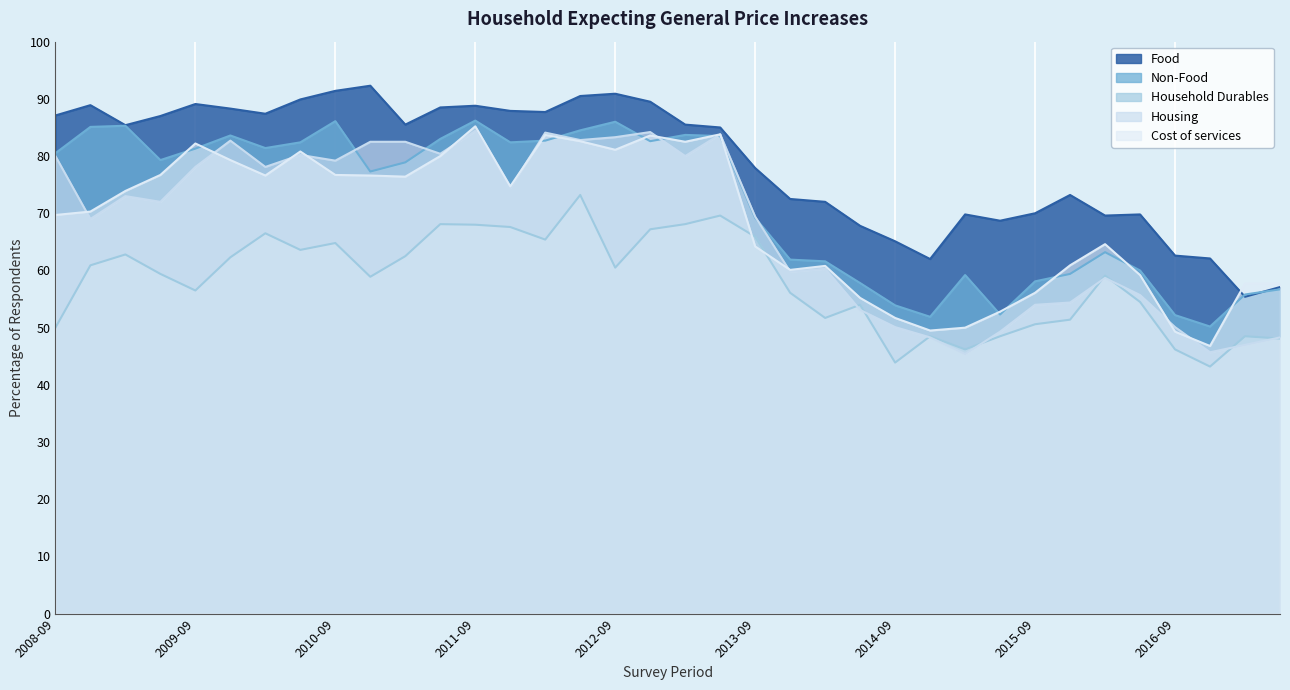

Which category has the highest value in the Housing series?

2011-09